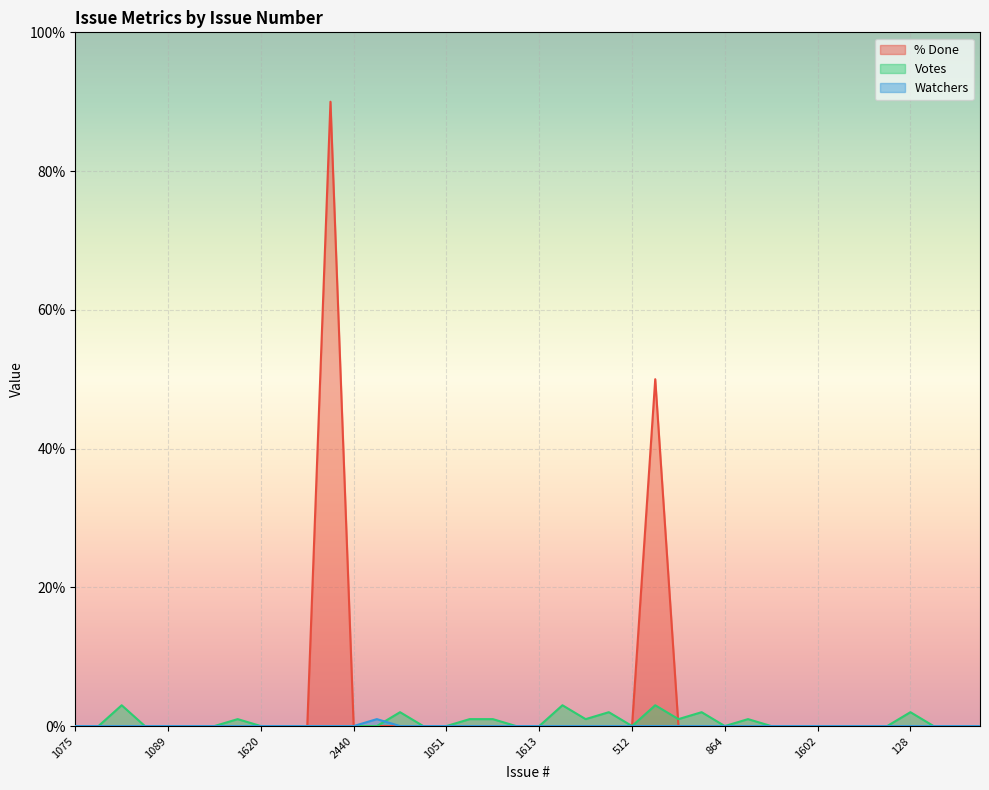

What is the sum of the Votes values at 974 and 1083?

4